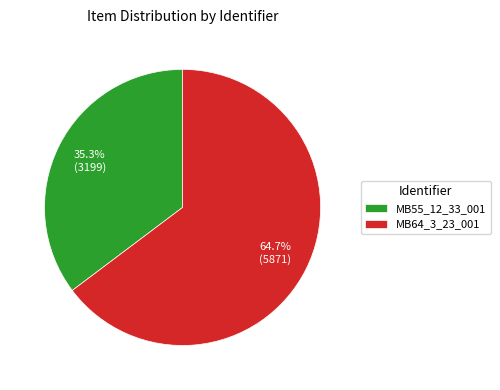

How much of the chart is everything except MB64_3_23_001?

35.3%